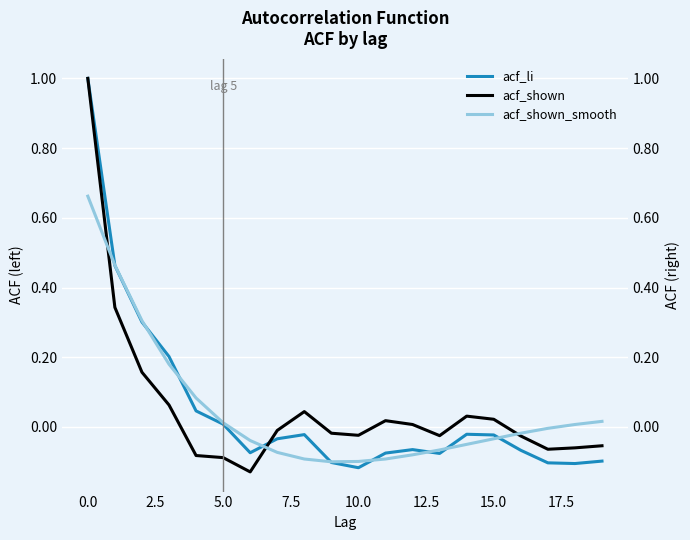

How many interior local valleys does the acf_shown_smooth series have?

1